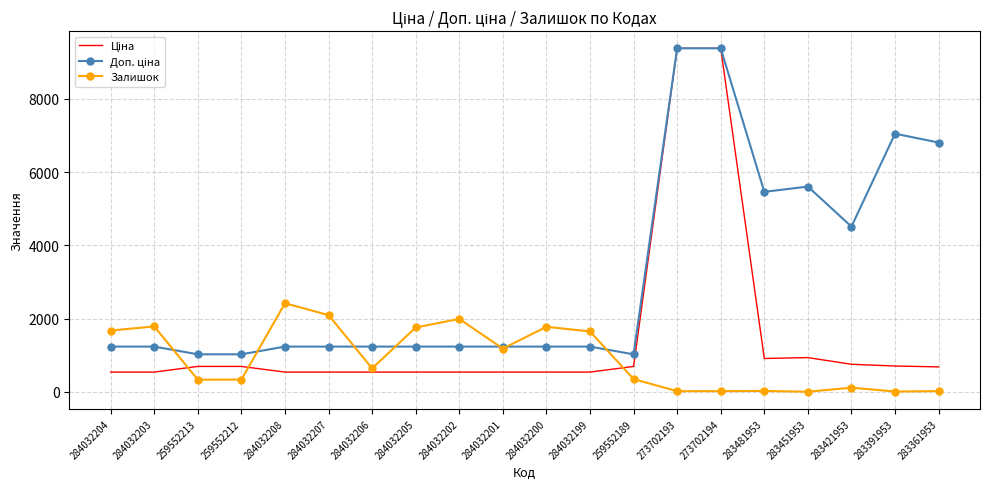

The Залишок series shows 1320.6 at 284032207. True or false?

False